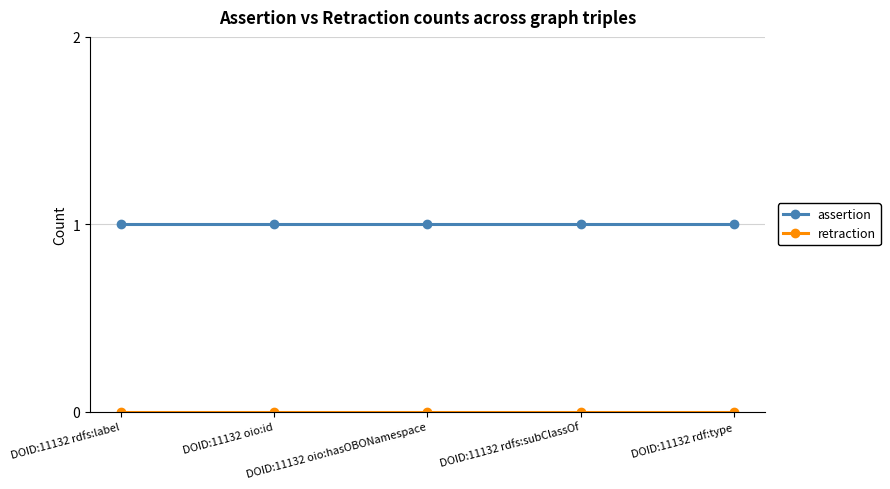

True or false: assertion has more than 2 points higher than both neighbors.

False